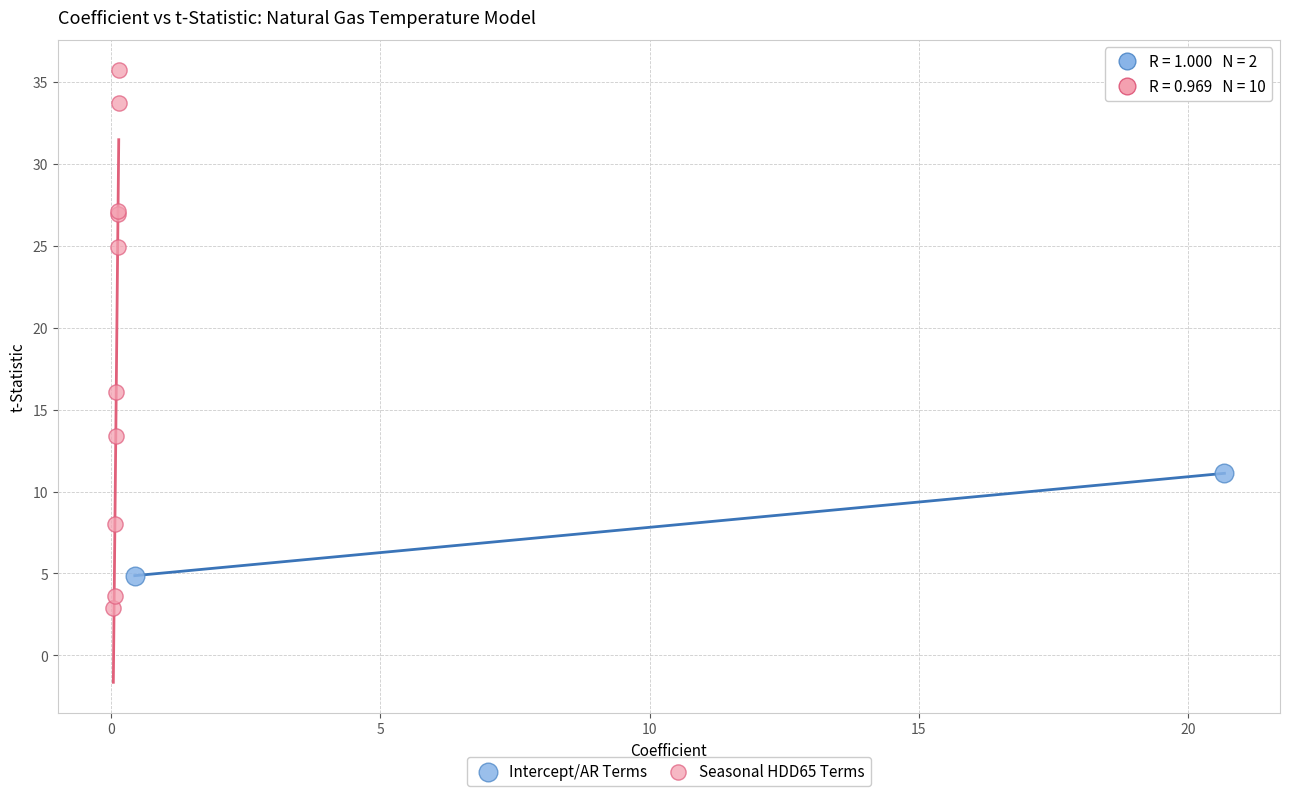

Which series has the largest Y range (max minus min)?

Seasonal HDD65 Terms